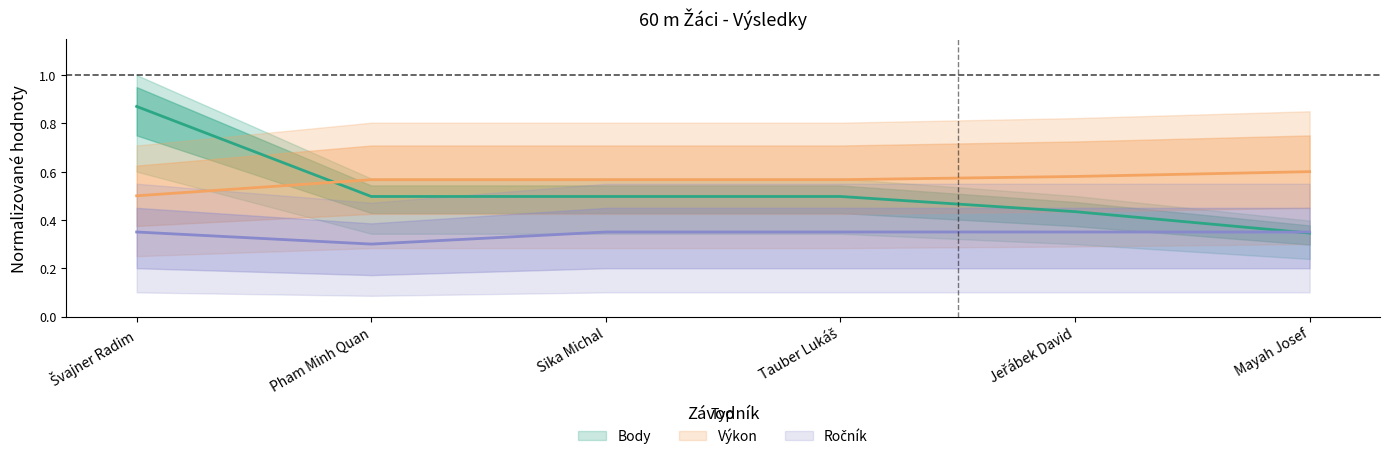

How many times do Body and Ročník cross each other?

1